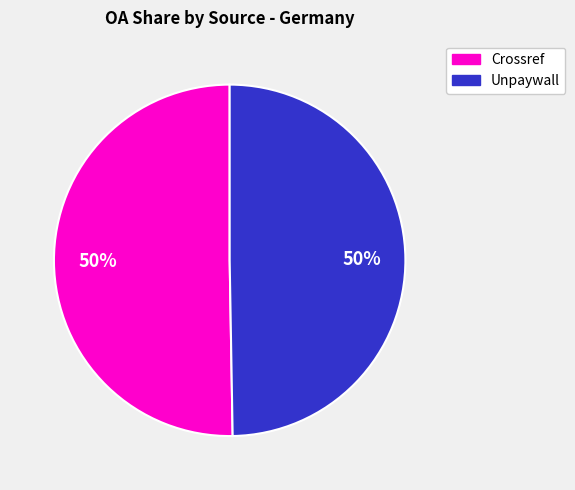

How many segments does this pie chart have?

2